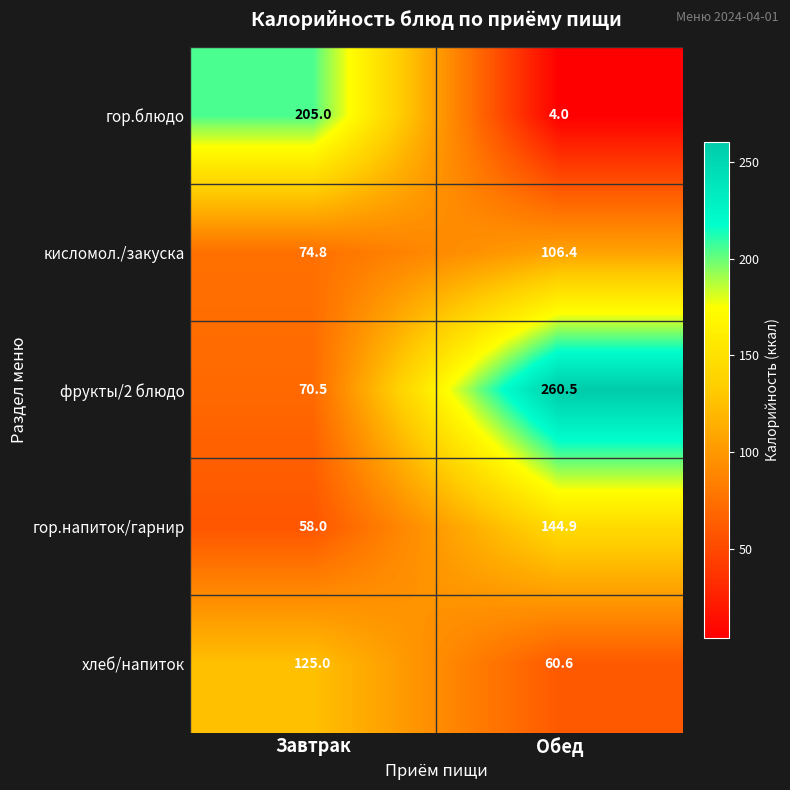

What is the total value across all series at Обед?

576.4